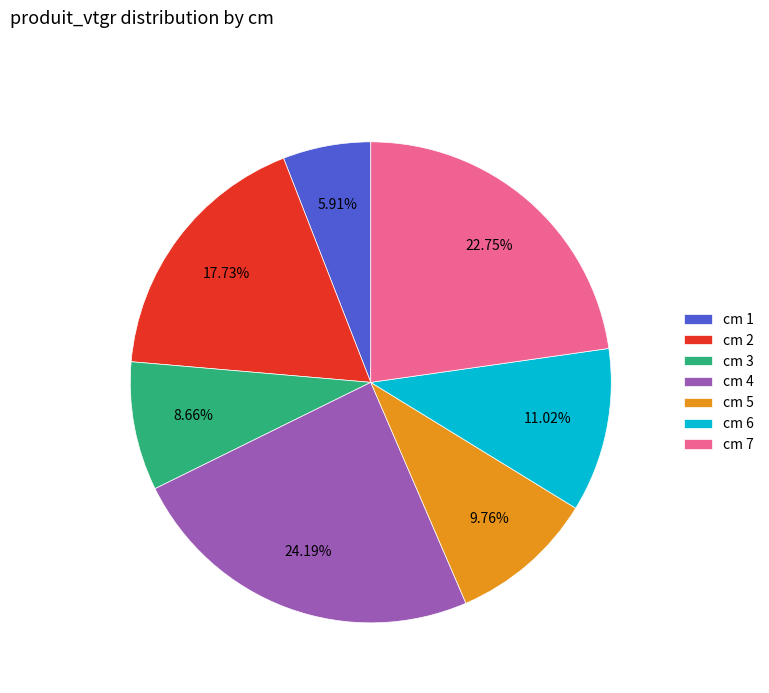

Between cm 6 and cm 7, which is larger?

cm 7